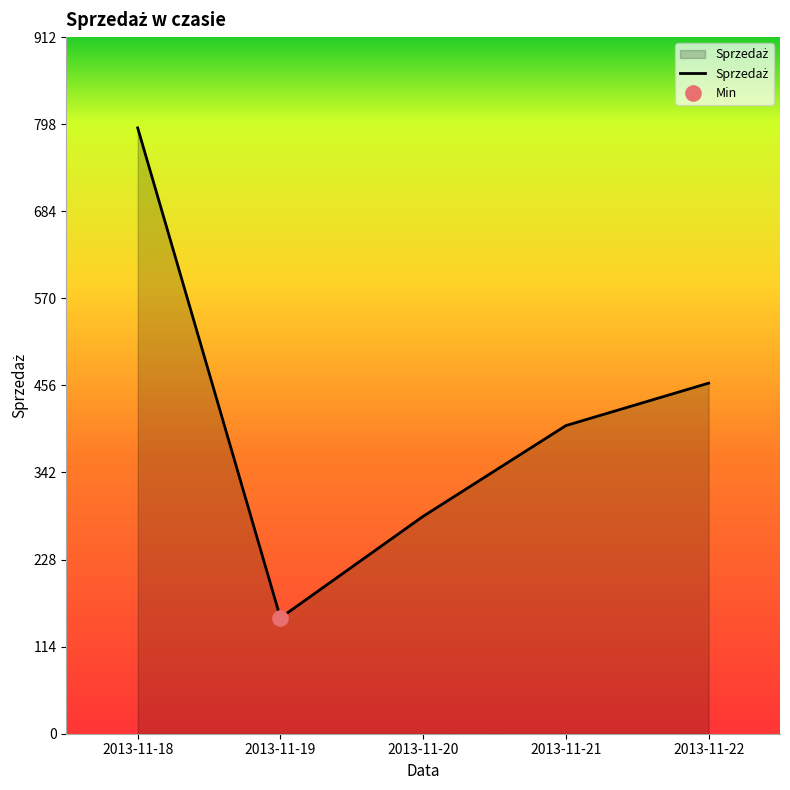

What is the change in value from 2013-11-20 to 2013-11-22?

+174.4